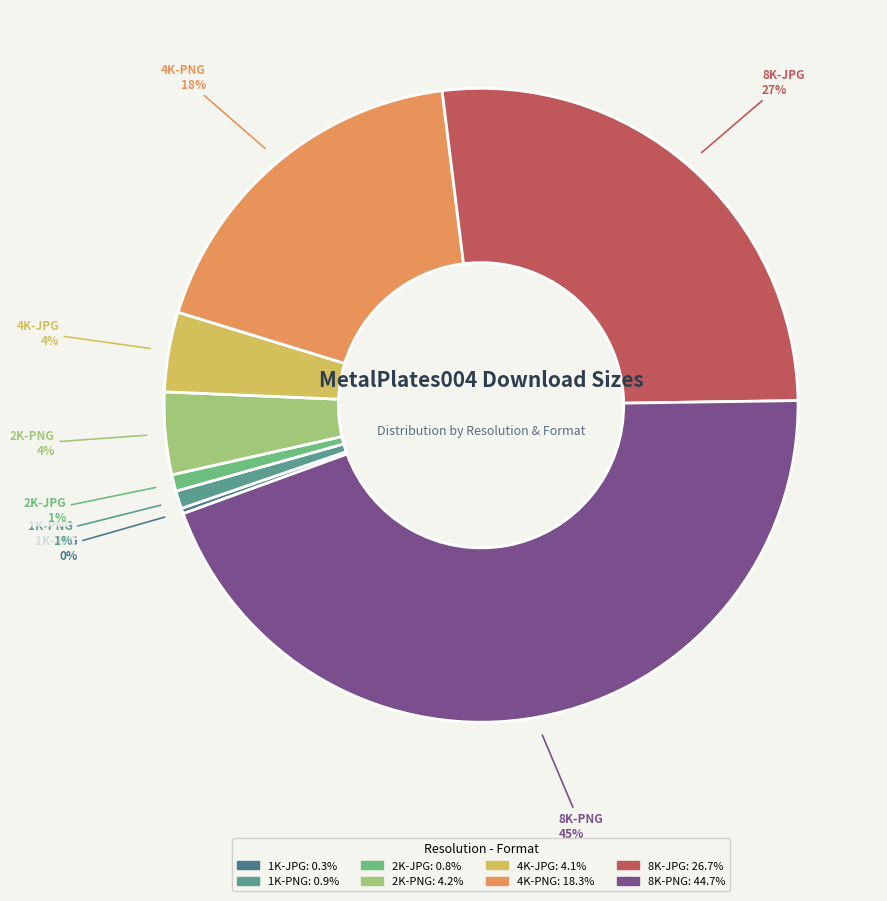

Combined, do 1K-PNG and 1K-JPG account for over 50%?

No